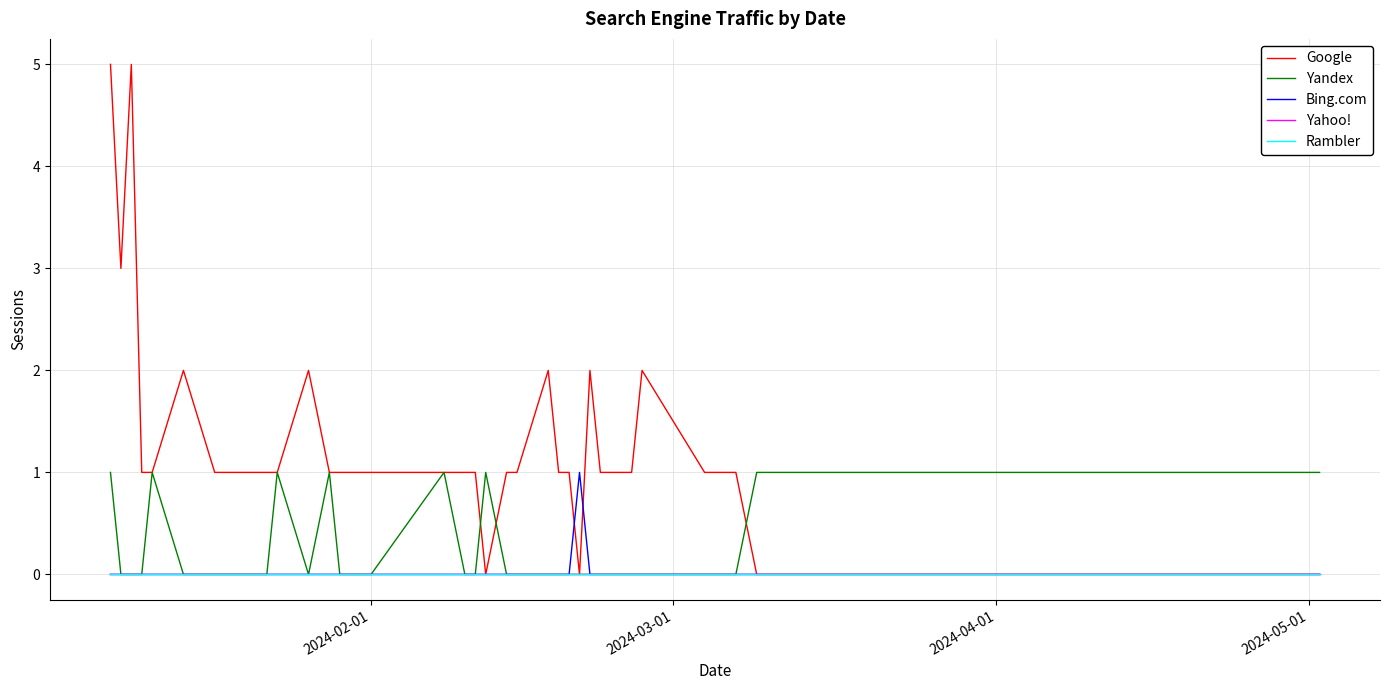

What is the greatest value displayed?

5